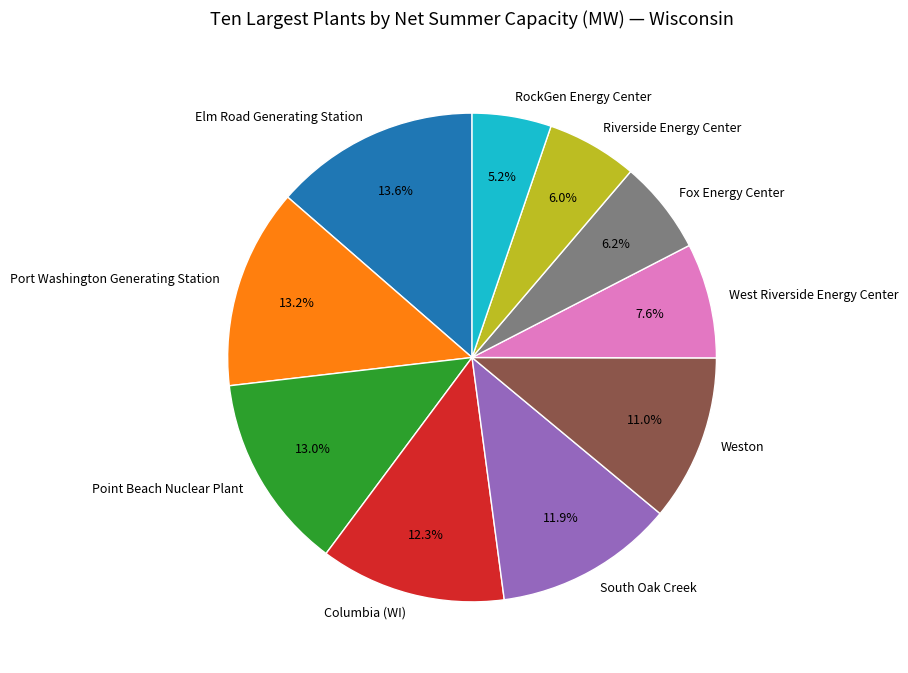

Count the number of slices in the pie.

10